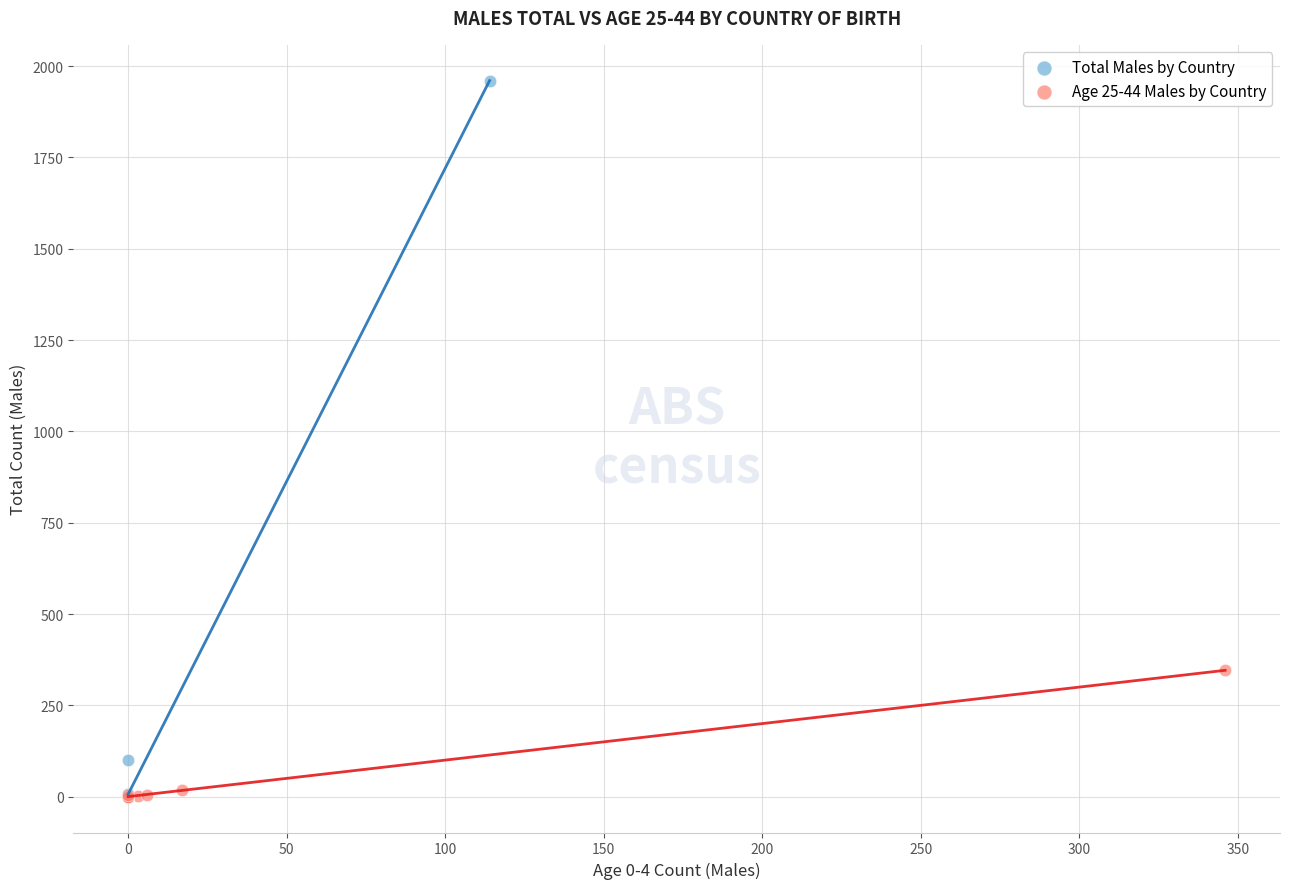

Which series contains the highest Y value?

Total Males by Country